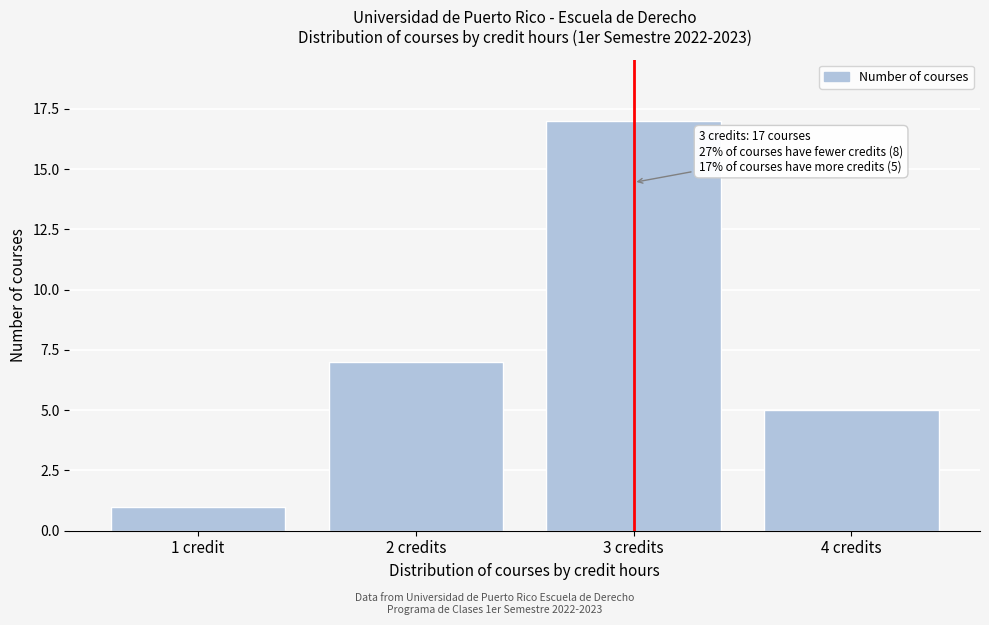

Reading right to left, transcribe all the data shown in this chart.

4 credits=5	3 credits=17	2 credits=7	1 credit=1